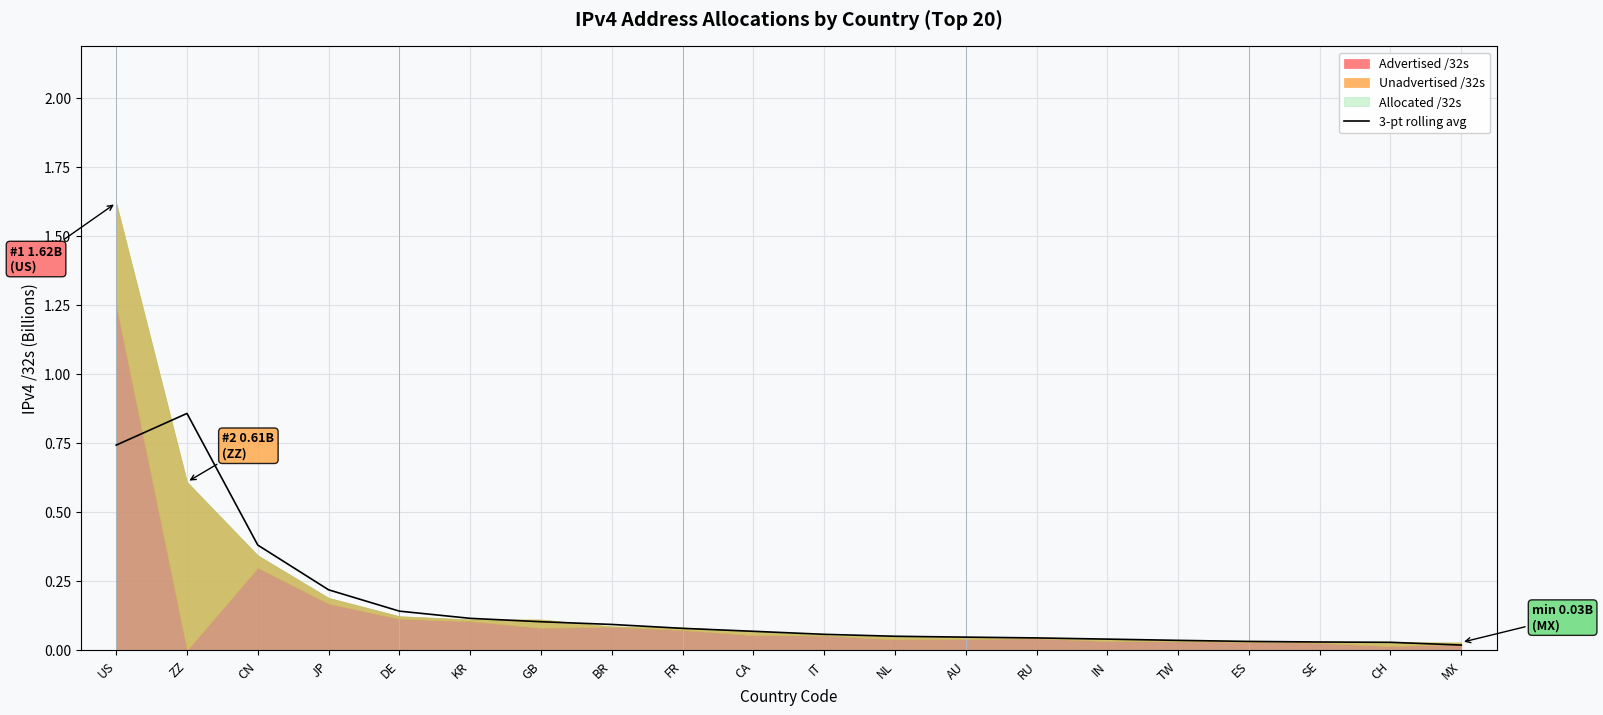

Reading left to right, extract all data points from this chart.

US=0.7	ZZ=0.9	CN=0.4	JP=0.2	DE=0.1	KR=0.1	GB=0.1	BR=0.1	FR=0.1	CA=0.1	IT=0.1	NL=0.1	AU=0.0	RU=0.0	IN=0.0	TW=0.0	ES=0.0	SE=0.0	CH=0.0	MX=0.0